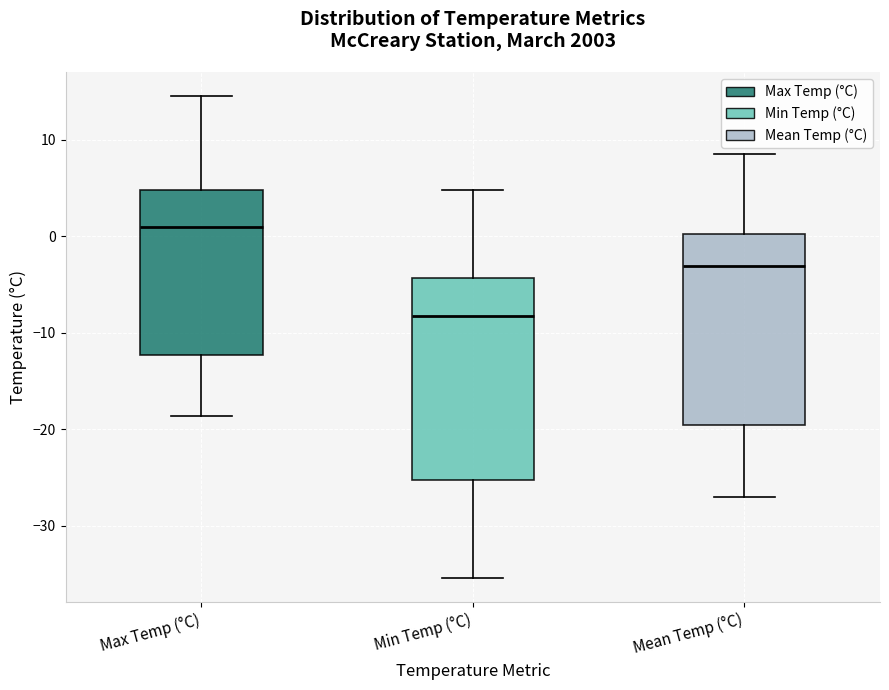

Comparing the boxes themselves (not the whiskers), which one is the tallest?

Min Temp (°C)